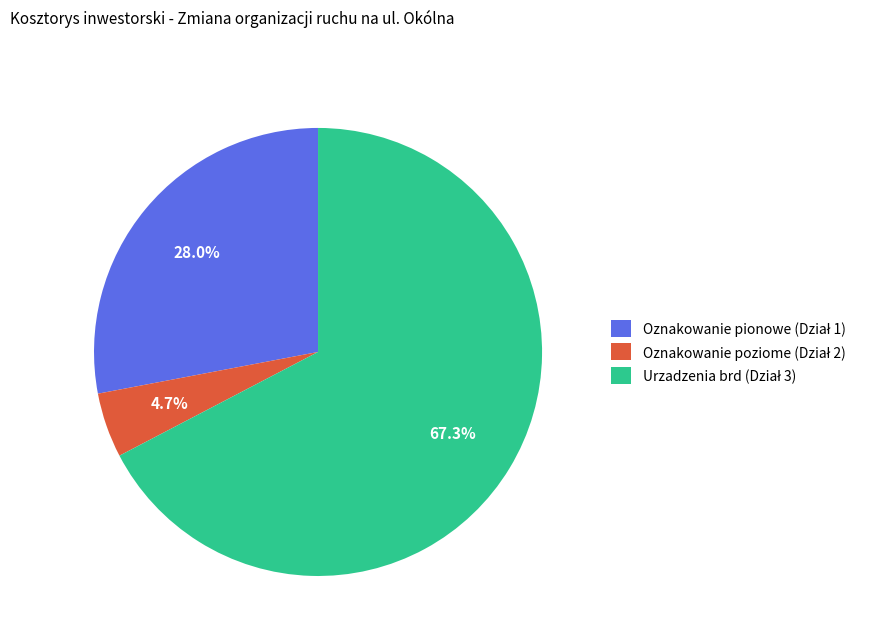

How many slices are in this pie chart?

3